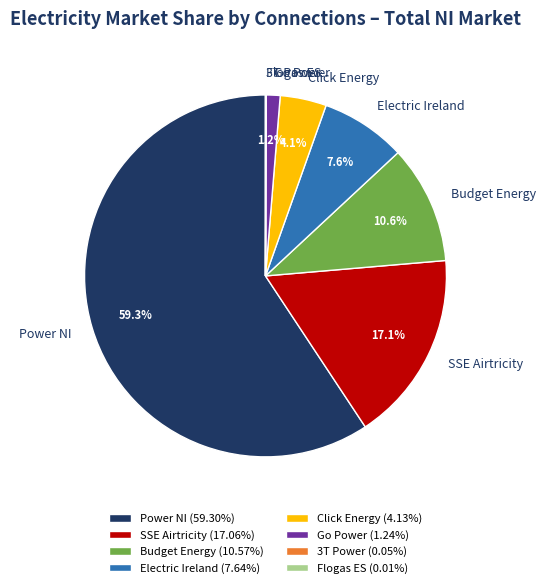

What portion of the pie excludes Electric Ireland (7.64%)?

92.4%